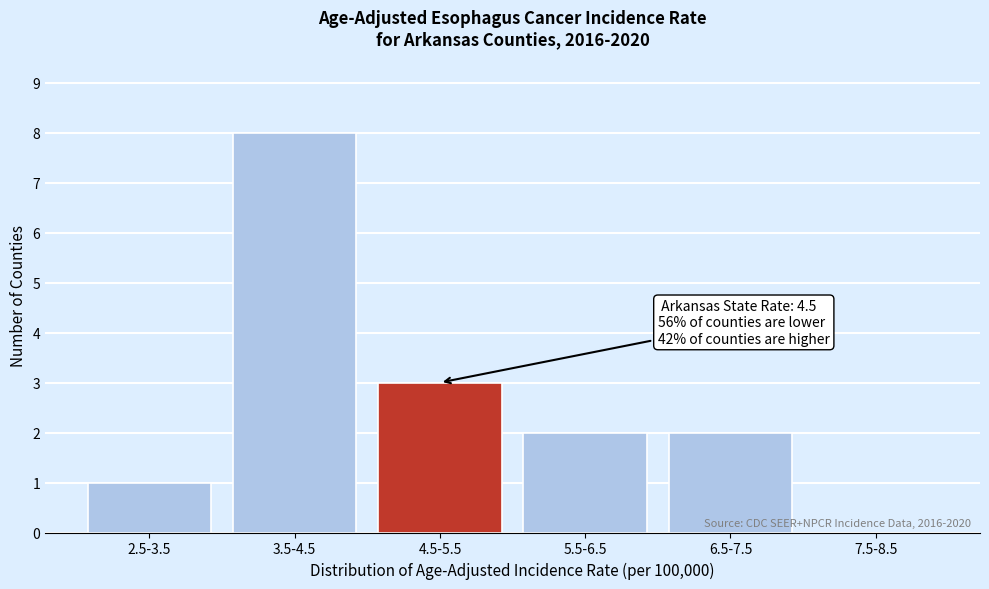

Reading right to left, transcribe all the data shown in this chart.

7.5-8.5=0	6.5-7.5=2	5.5-6.5=2	4.5-5.5=3	3.5-4.5=8	2.5-3.5=1